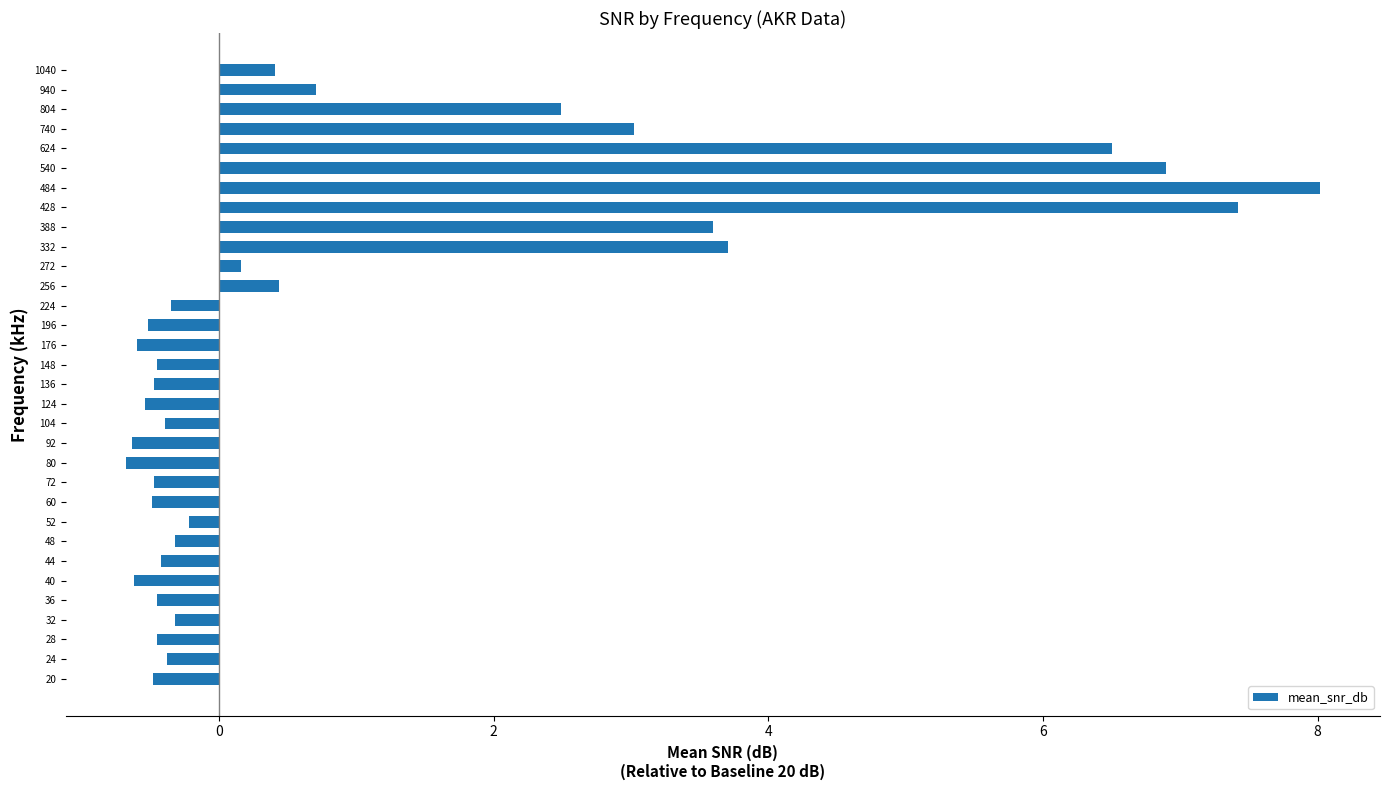

What is the approximate value at 92?

-0.6